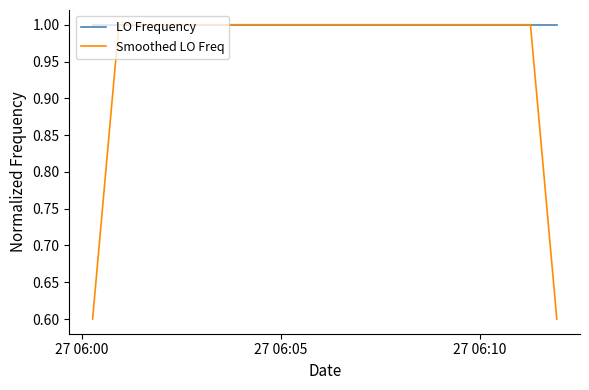

Rank the series by their average value, from highest to lowest.

LO Frequency, Smoothed LO Freq